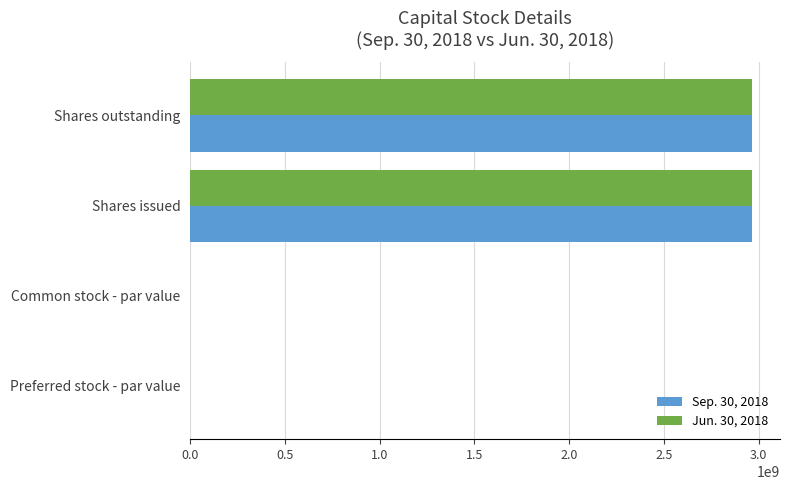

What is the highest value of the Jun. 30, 2018 series?

2964181540.0